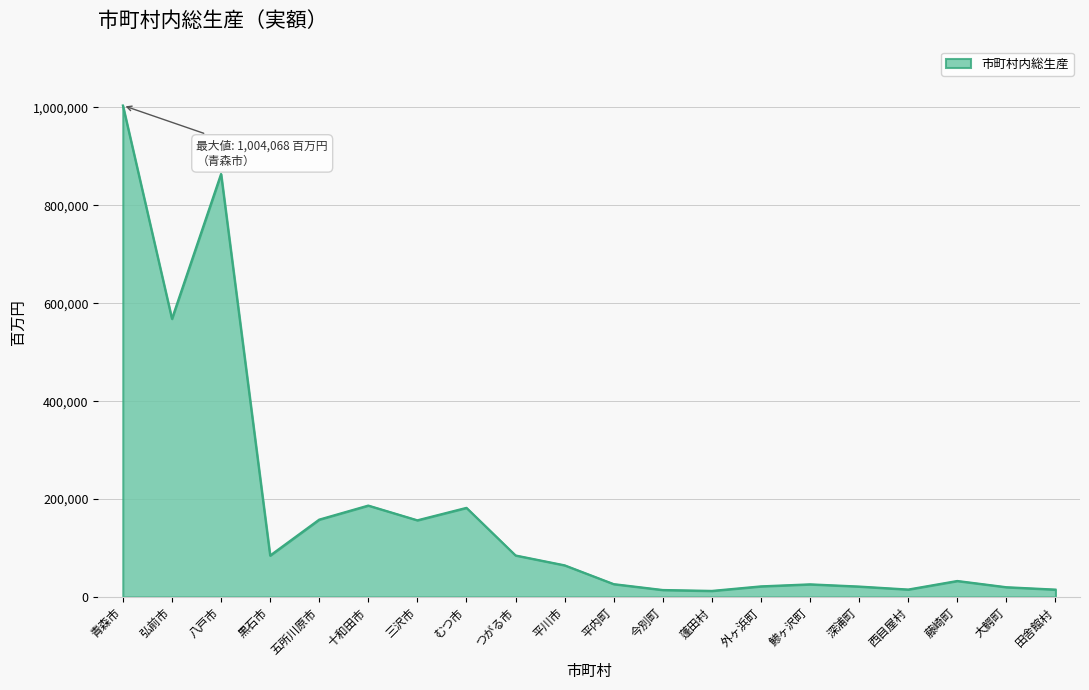

The value at 弘前市 is 755897. True or false?

False